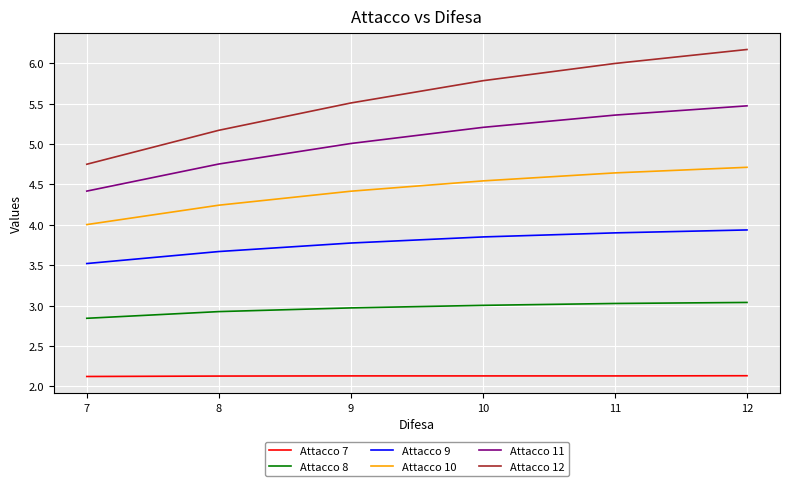

What is the spread (max minus min) of values at 10?

3.7